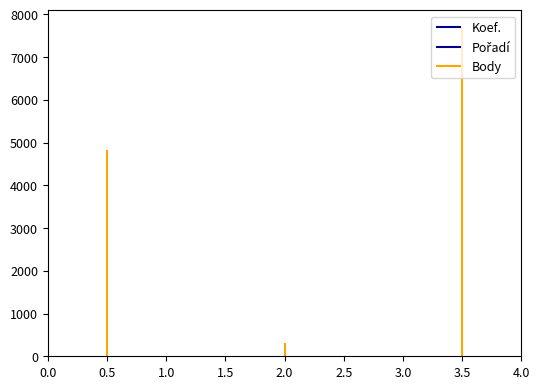

What is the value of the Body bar at the 1st from the left?

4824